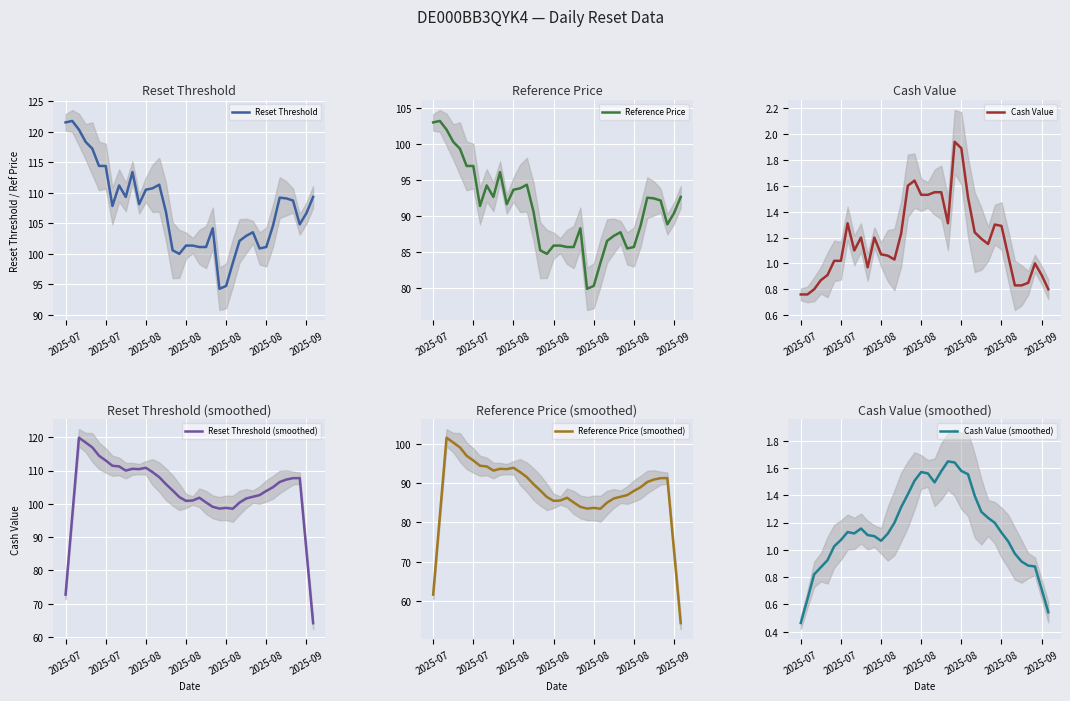

What is the spread (max minus min) of values at 2025-08?

119.6